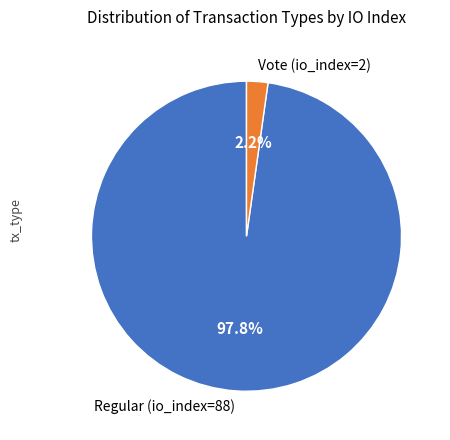

Which slice represents more than half of the pie?

Regular (io_index=88)